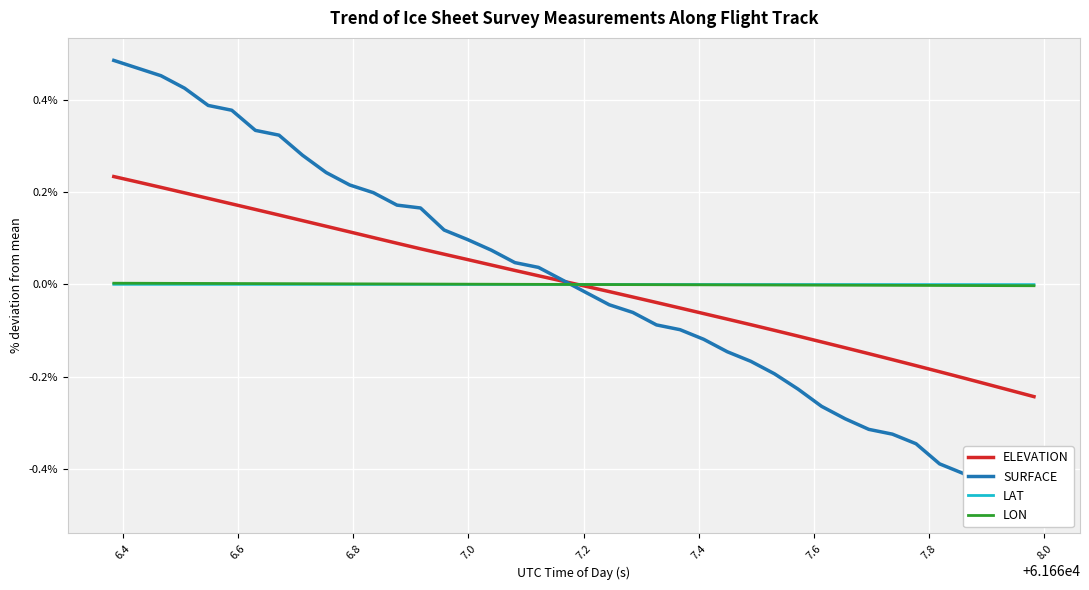

Is the value of SURFACE at 19 greater than the value of LON at 21?

Yes